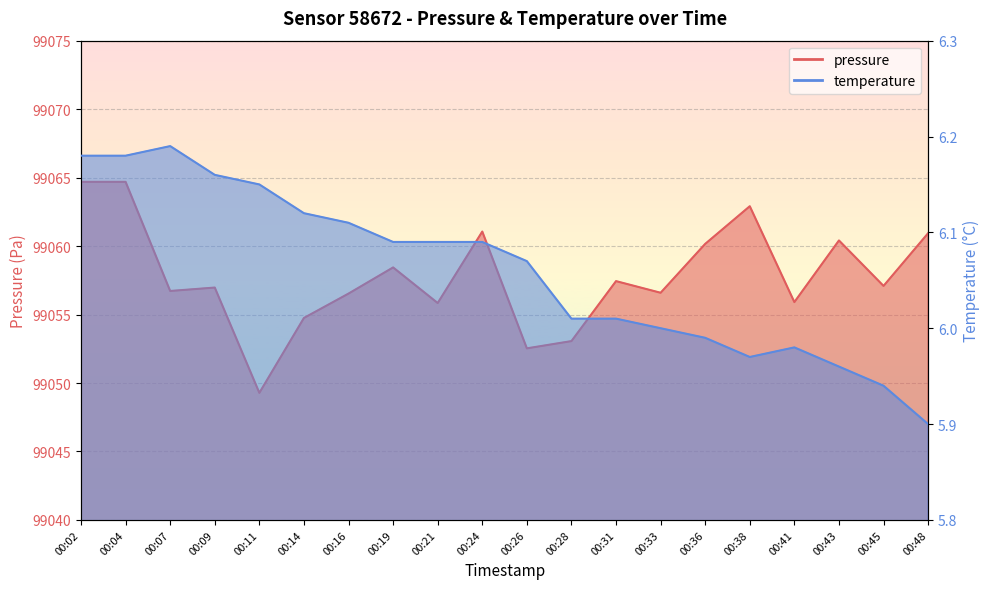

What is the value of the pressure point at the 11th from the left?

99052.5